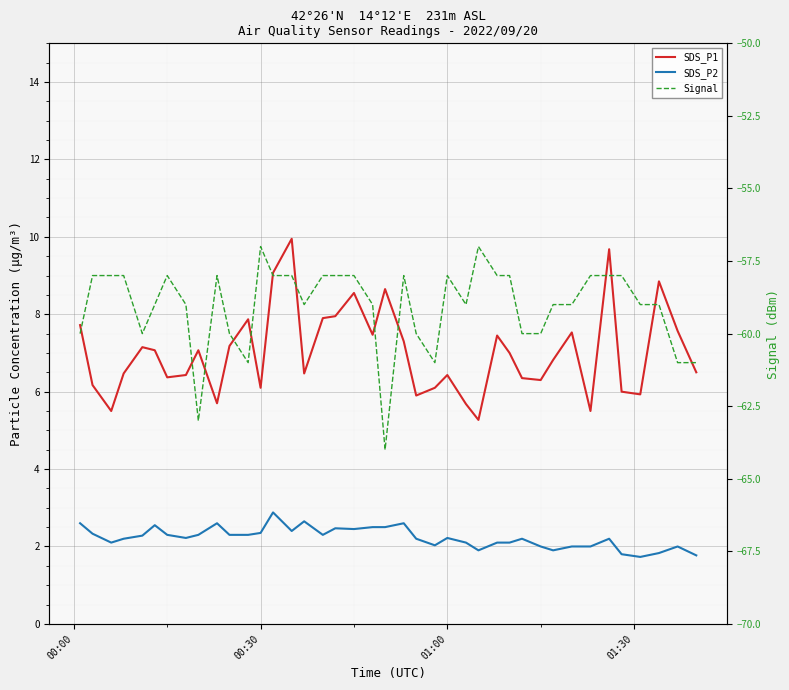

How many interior local valleys does the Signal series have?

7